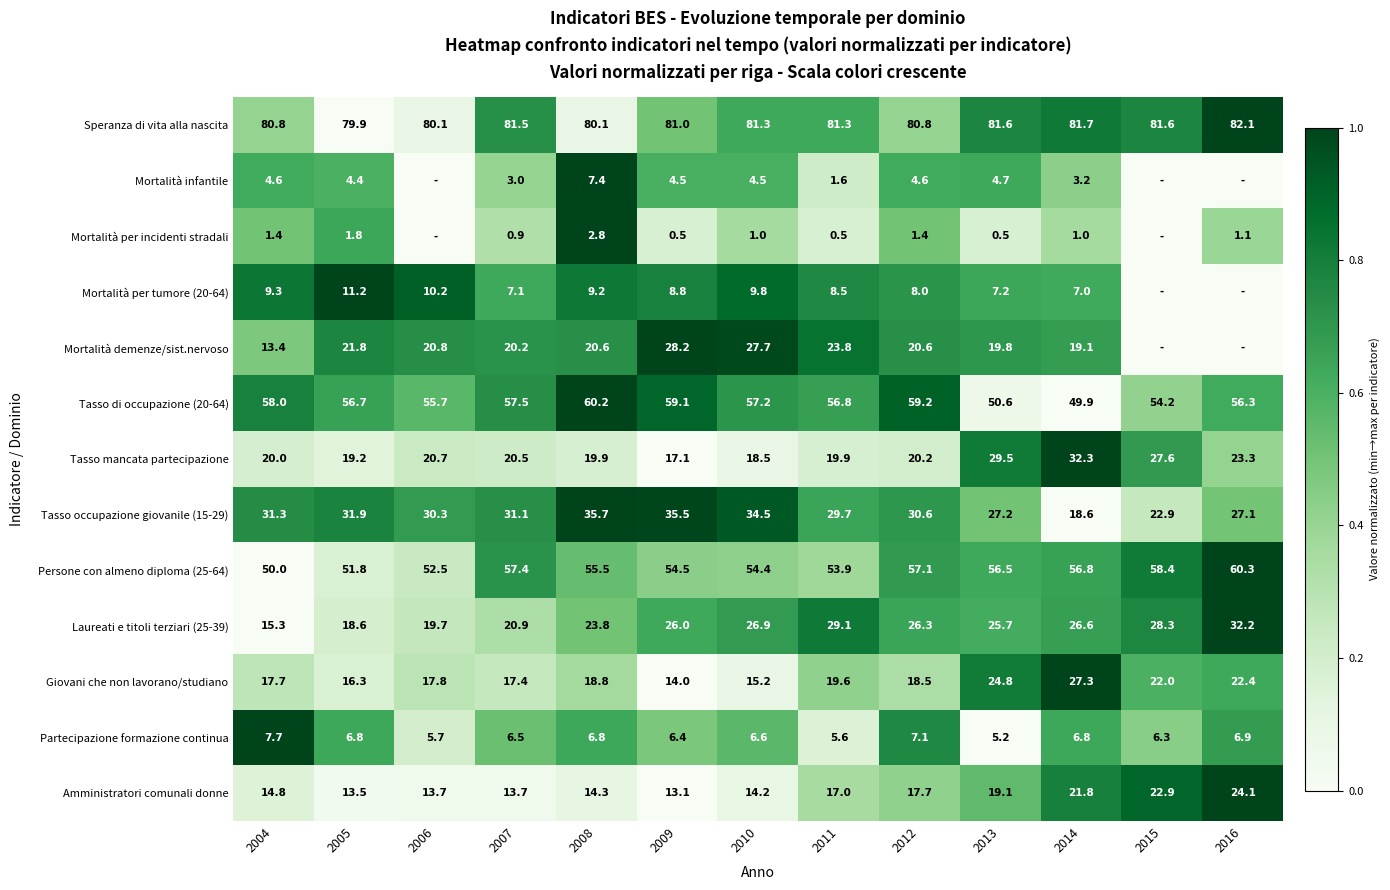

True or false: Persone con almeno diploma (25-64) has a value of 103.9 at 2015.

False